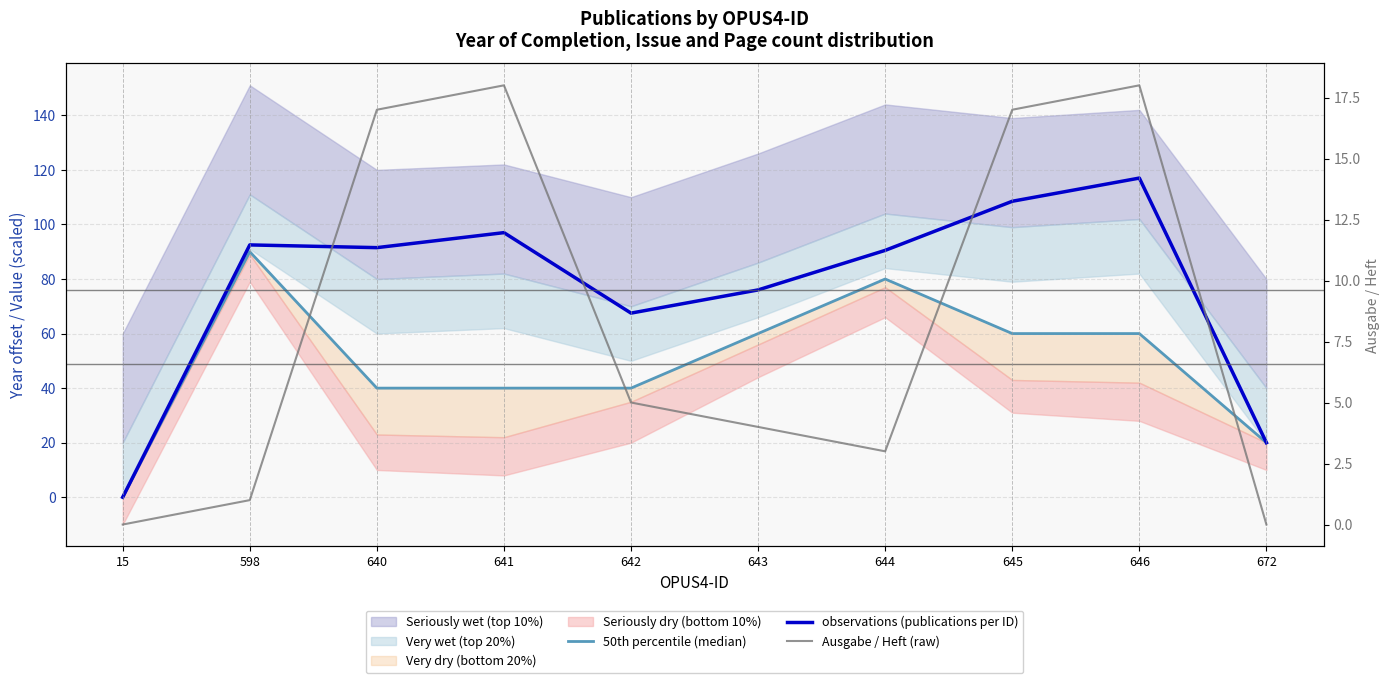

True or false: Ausgabe / Heft (raw) and 50th percentile (median) intersect in this chart.

False